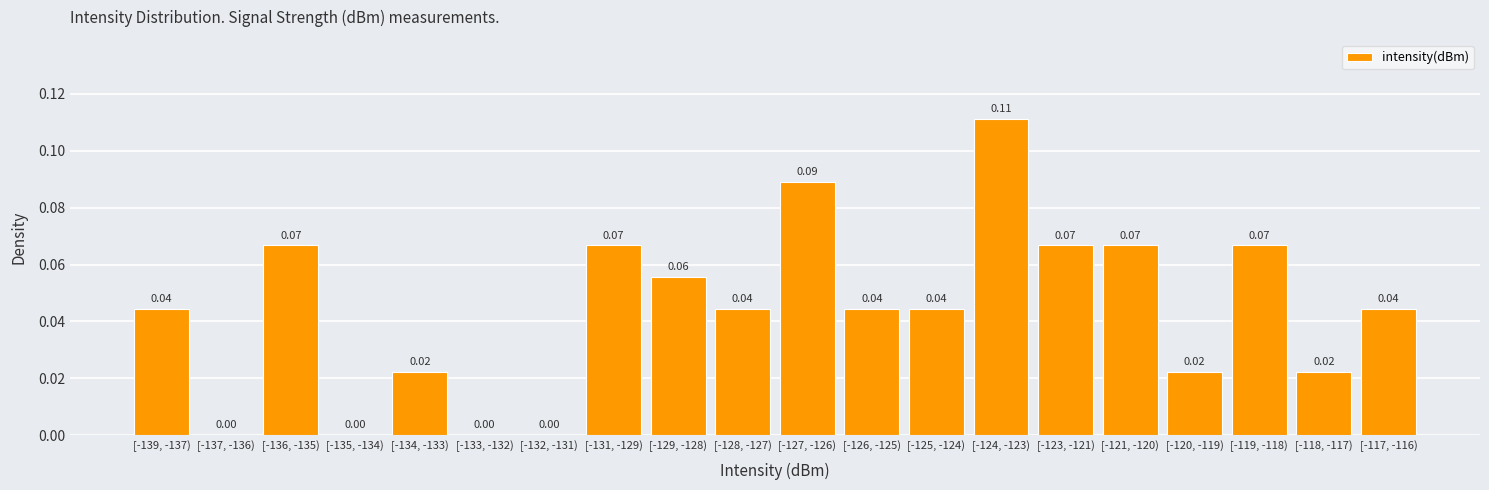

What is the sum of all values?

0.9